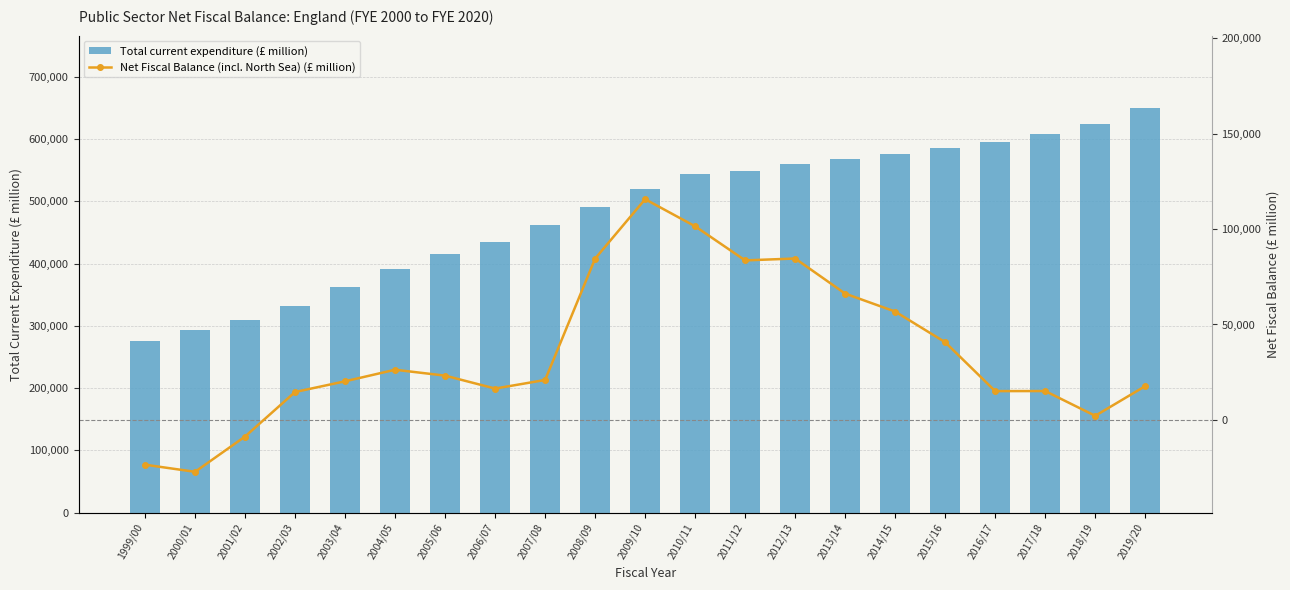

The value of Net Fiscal Balance (incl. North Sea) (£ million) at 2012/13 is 84599. True or false?

True